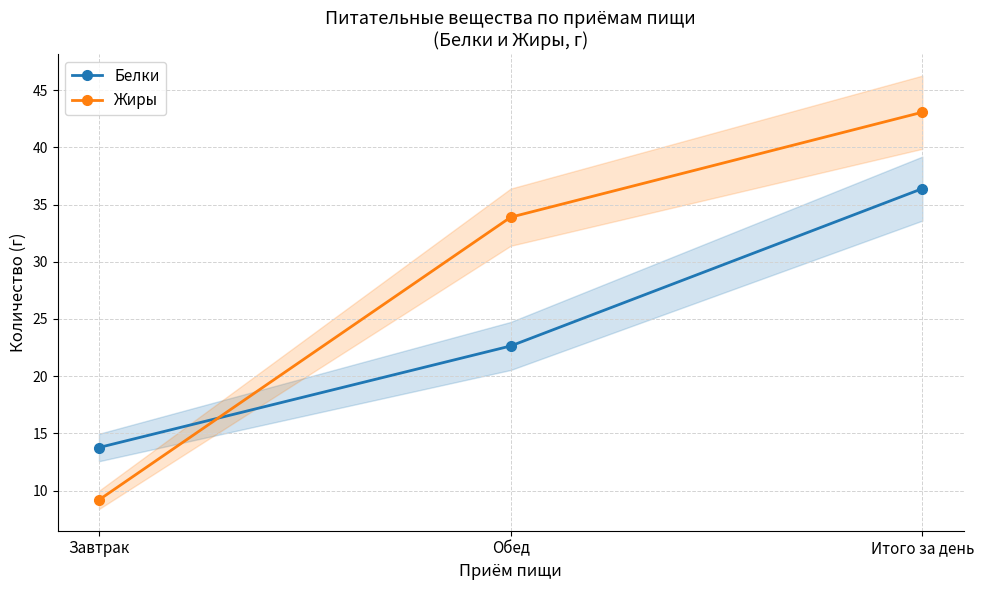

What is the label of the 2nd point from the right?

Обед